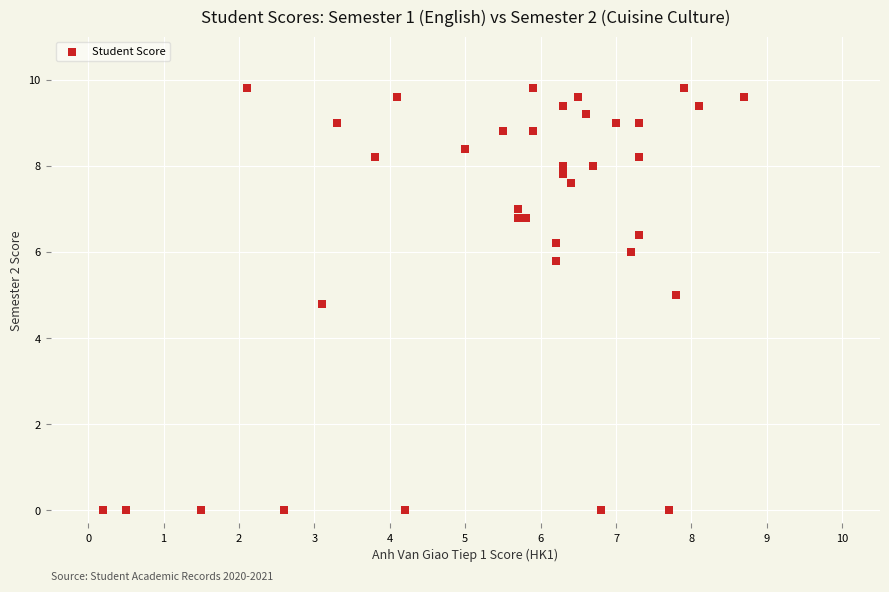

What Y value in the scatter plot is closest to 4?

4.8